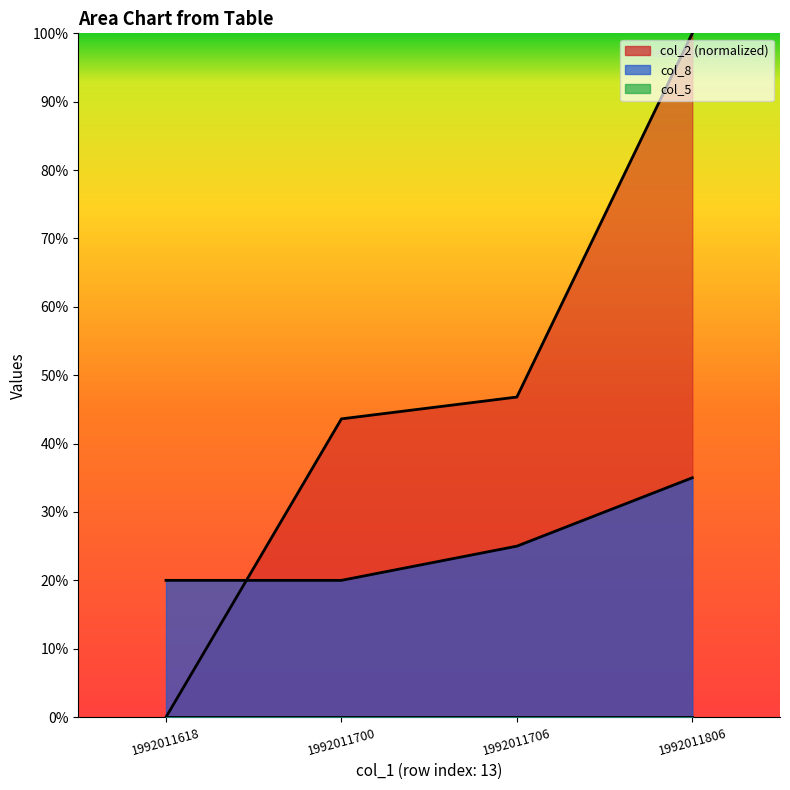

True or false: col_8 has more than 0 points higher than both neighbors.

False